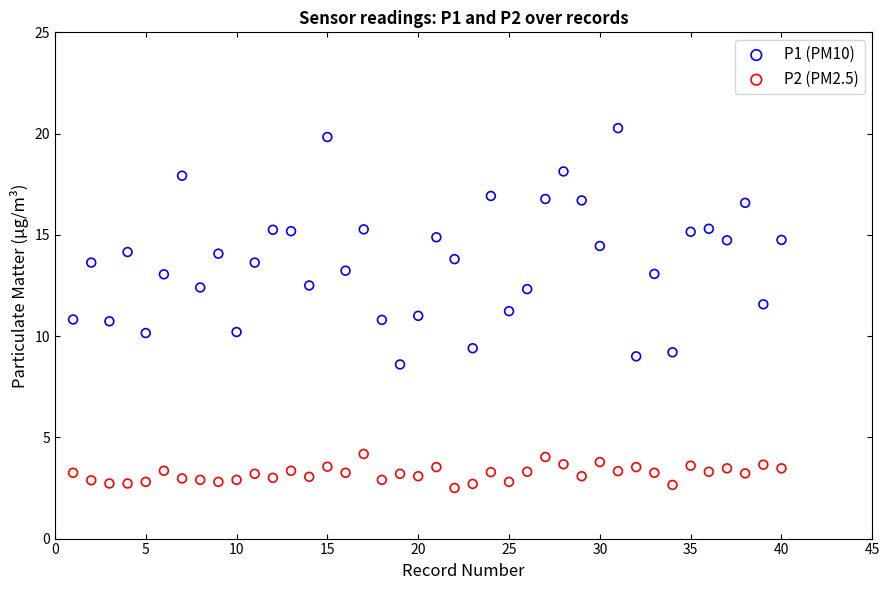

What is the X range (max minus min) for the scatter plot?

39.0